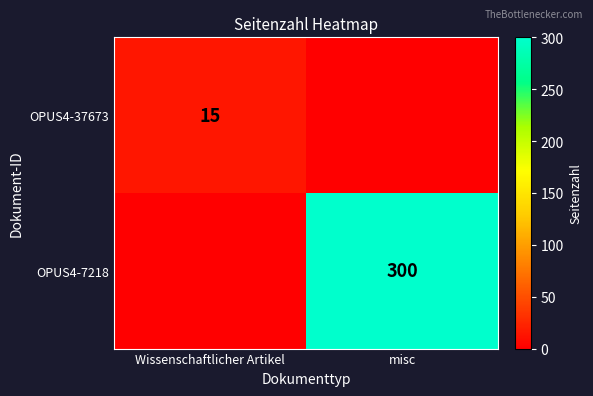

Is it true that OPUS4-37673 equals 15 at Wissenschaftlicher Artikel?

True